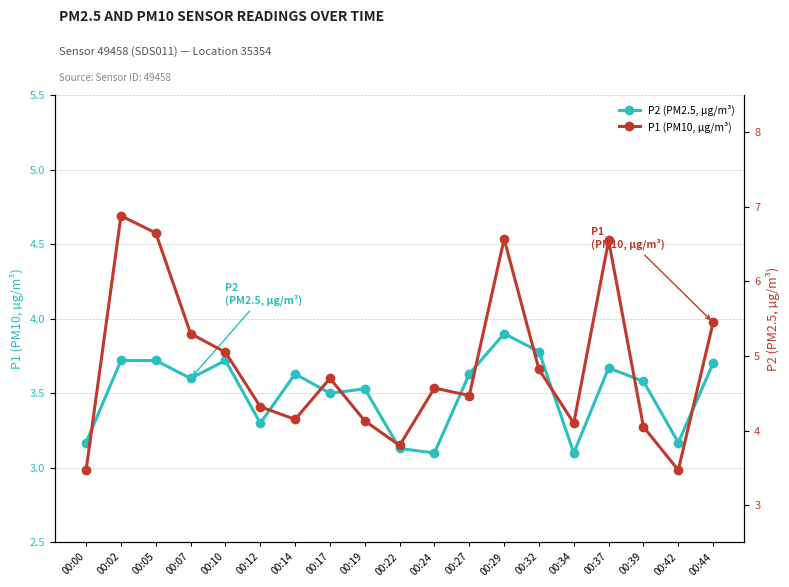

Which series changed the most between 00:00 and 00:19?

P1 (PM10, µg/m³)